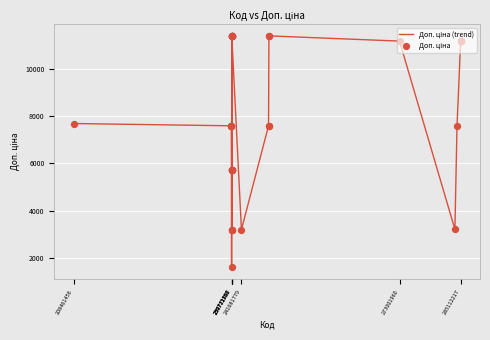

What is the maximum value shown in the chart?

11410.0